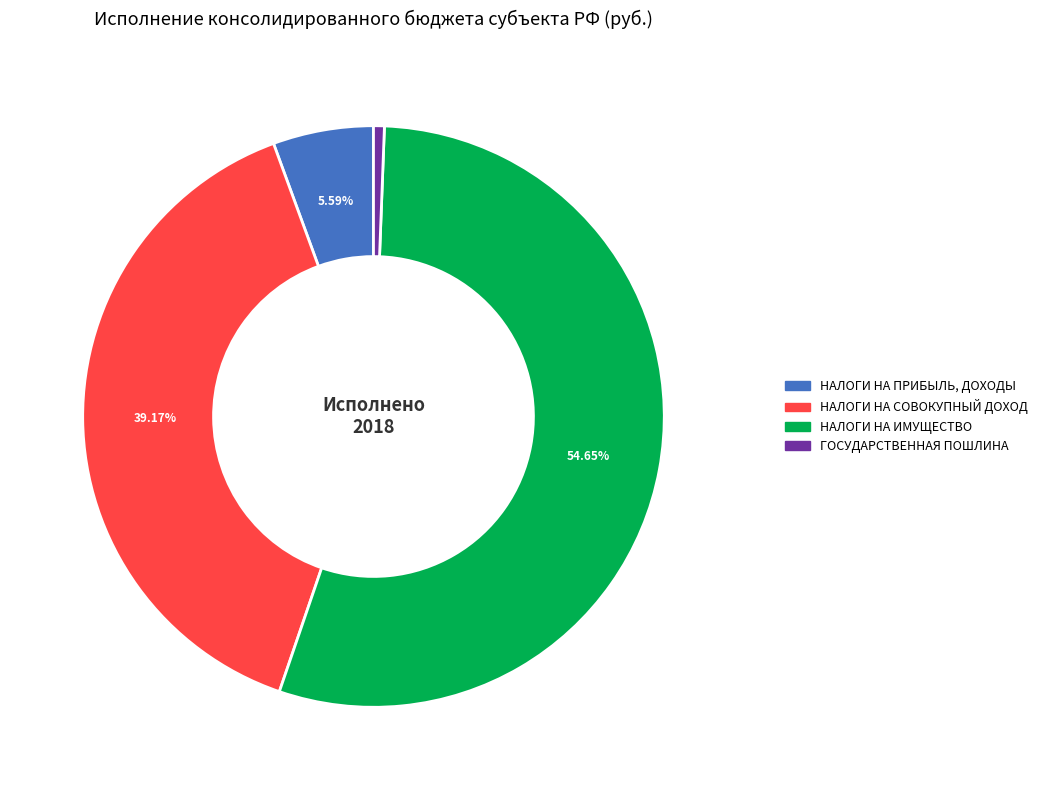

Is there a majority slice in this chart?

Yes